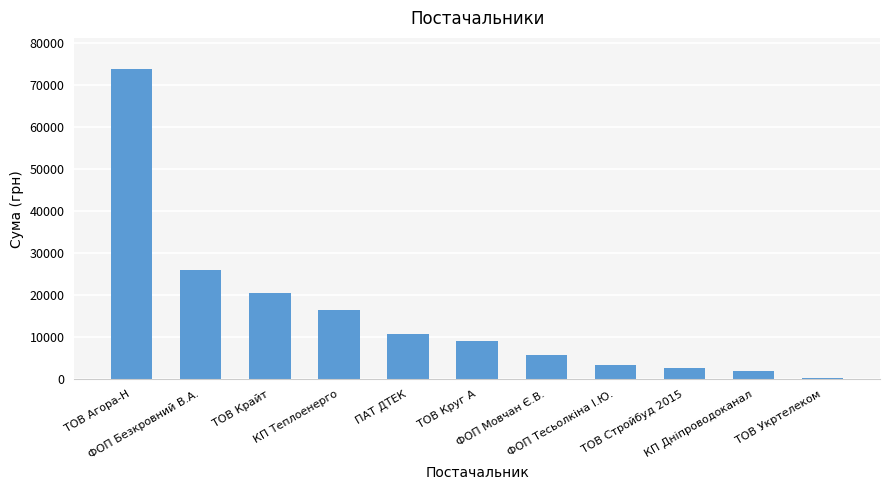

How many bars are there in total?

11